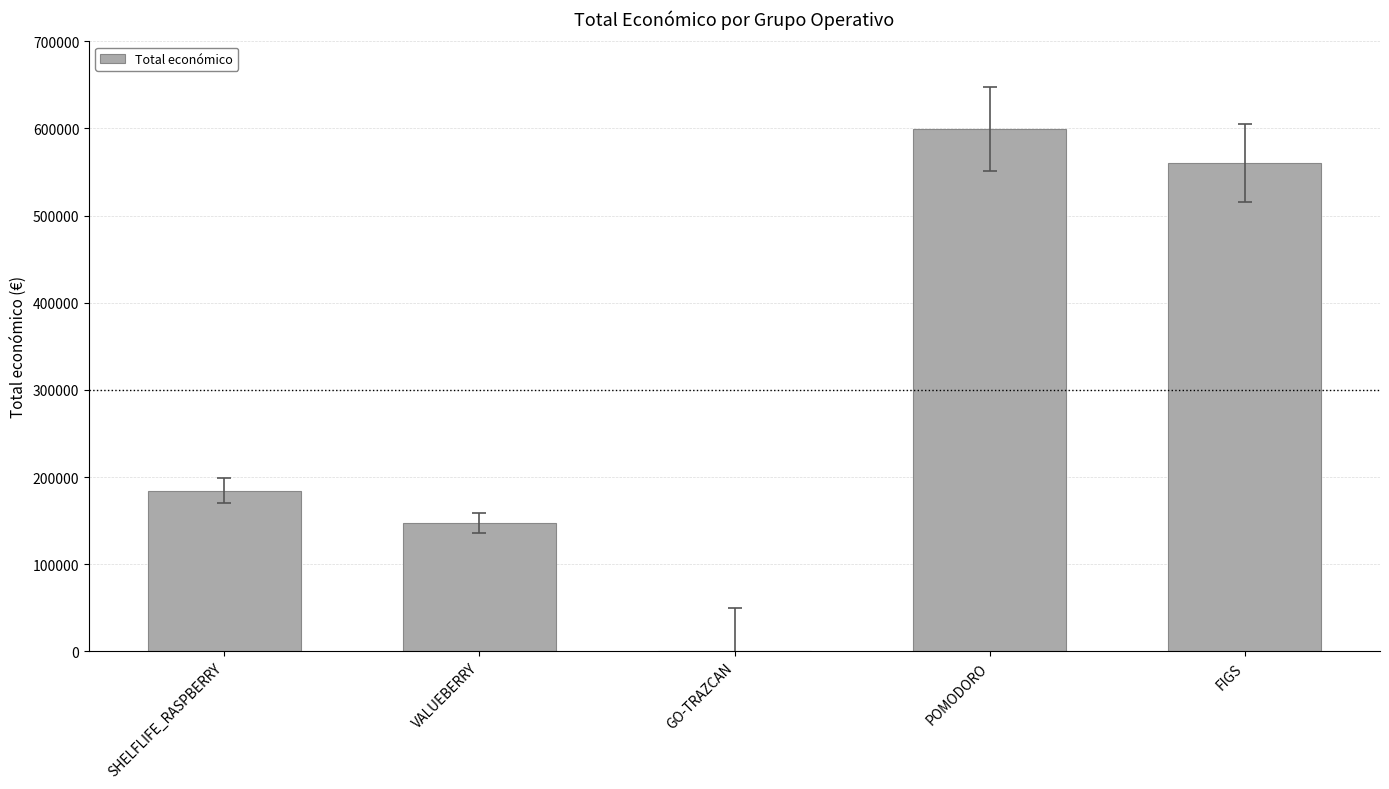

Reading left to right, transcribe all the data shown in this chart.

SHELFLIFE_RASPBERRY=184422	VALUEBERRY=147166	GO-TRAZCAN=0	POMODORO=599540	FIGS=560529